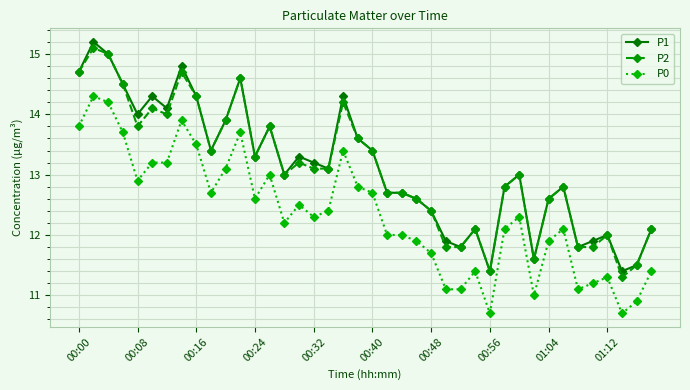

What is the difference between the maximum and minimum values in the P0 series?

3.6